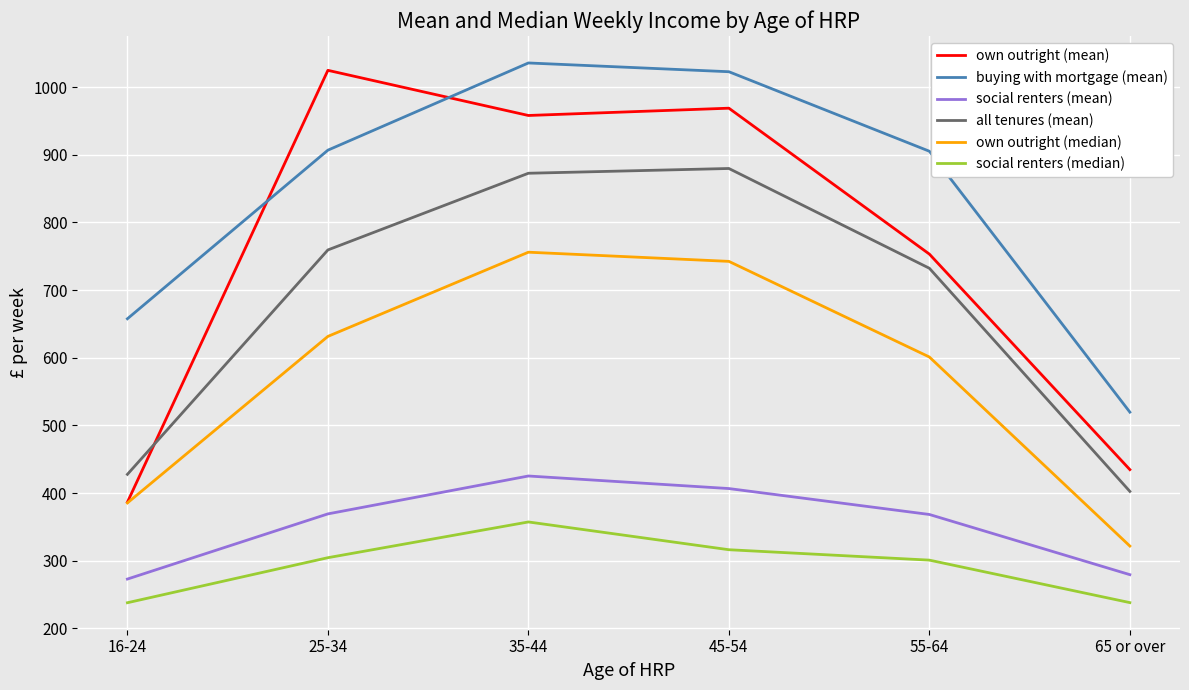

What position from the left is 16-24?

1